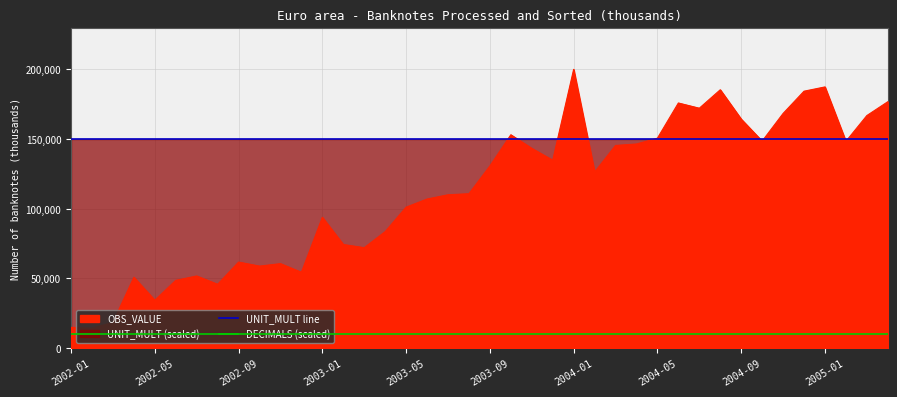

What is the spread (max minus min) of values at 2004-01?

140000